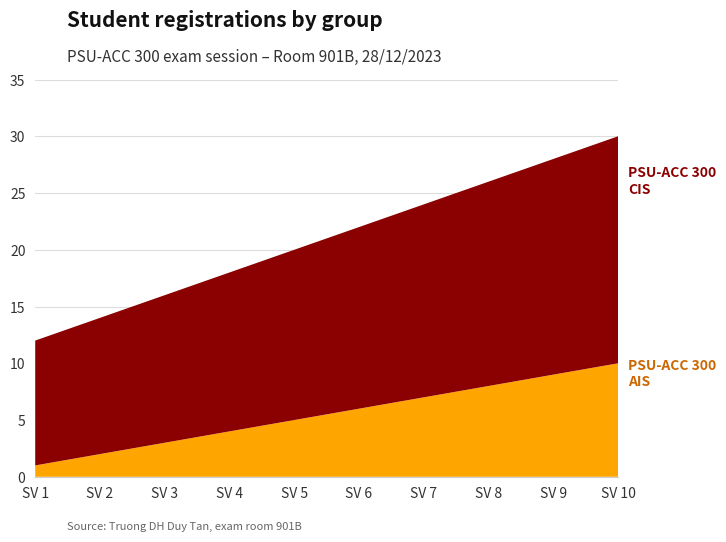

Reading right to left, extract all data points from this chart.

AIS: 10=10	9=9	8=8	7=7	6=6	5=5	4=4	3=3	2=2	1=1
CIS: 10=20	9=19	8=18	7=17	6=16	5=15	4=14	3=13	2=12	1=11